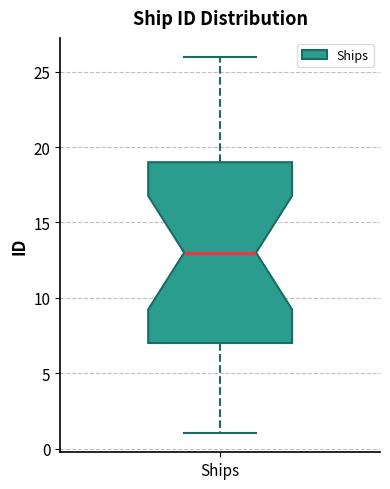

Read this box plot against the y-axis: the position of the median line, the range covered by the box, and the ends of both whiskers. The values are not printed on the chart, so give them approximately, as read against the axis.

median 13, box 7 to 19, whiskers 1 to 26